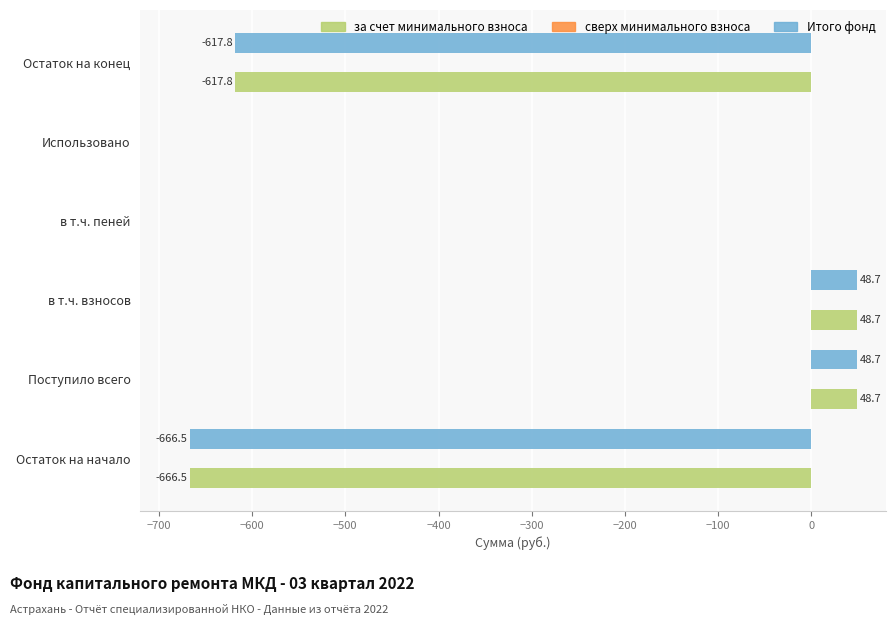

What is the maximum value shown in the chart?

48.7